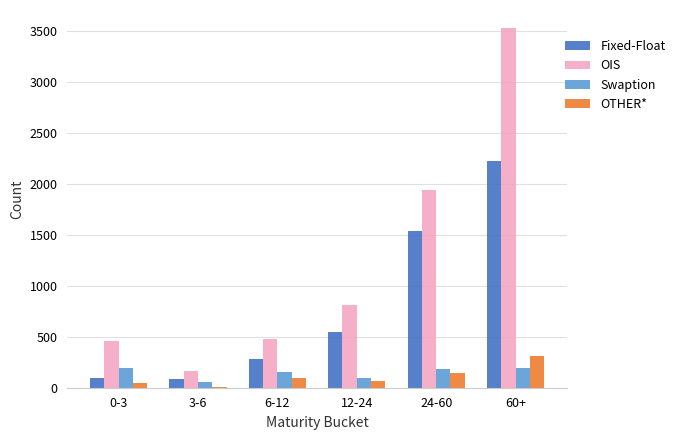

How many distinct data groups are displayed?

4